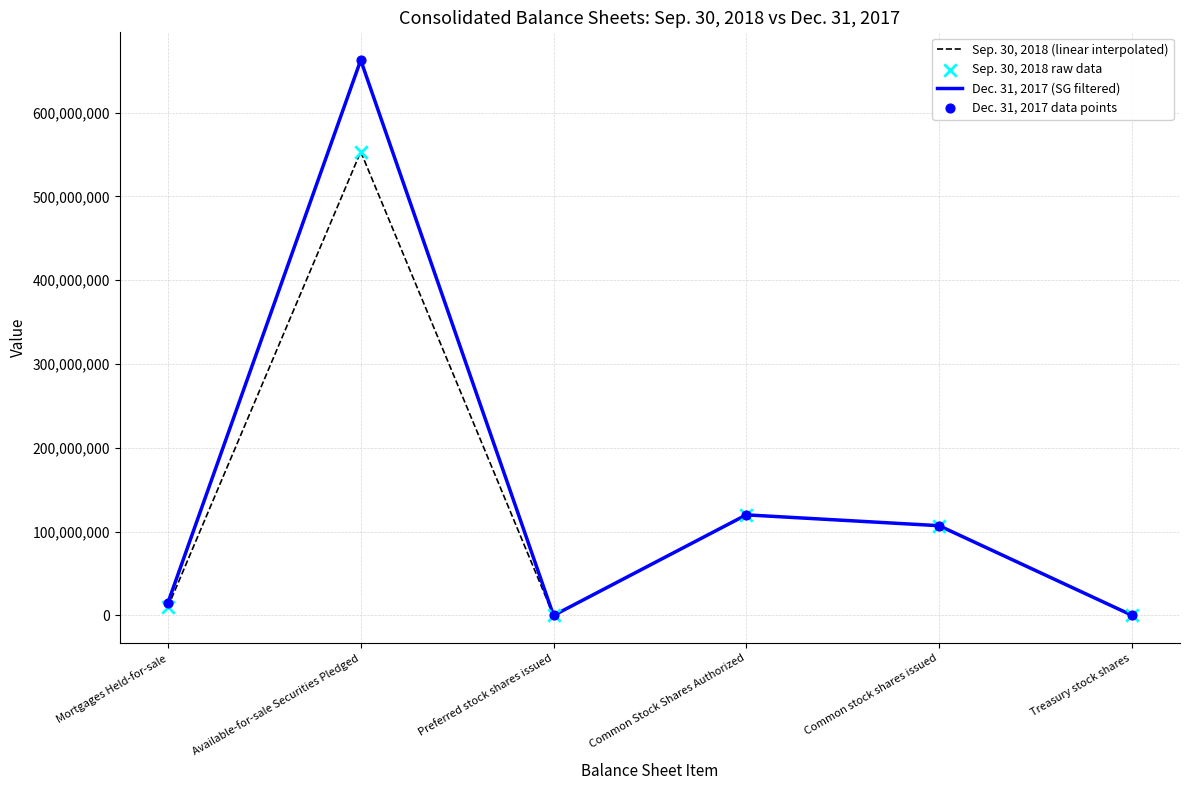

At which category is the sum across all series the highest?

Available-for-sale Securities Pledged